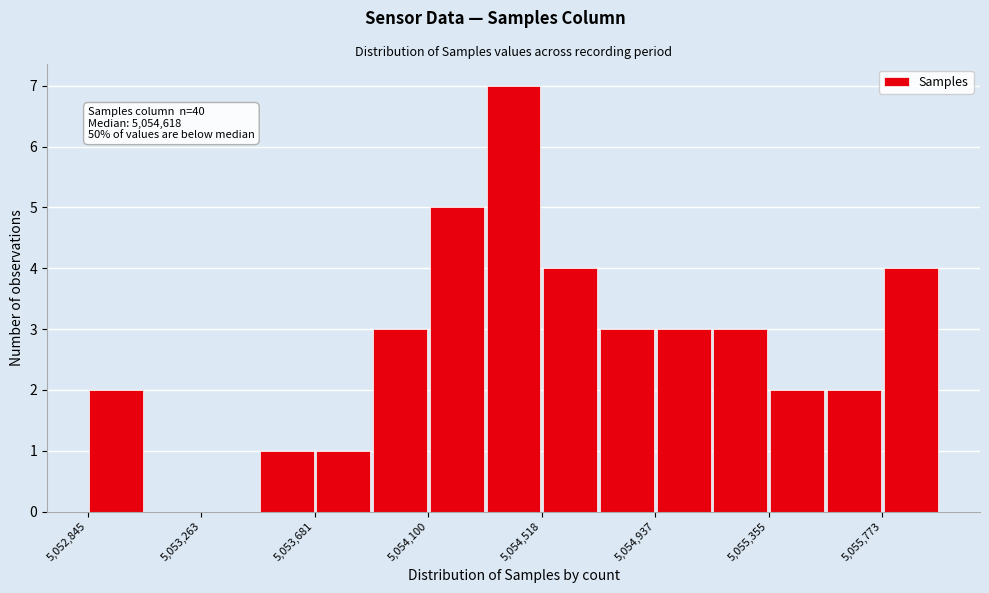

Over which range of the x-axis is the bar tallest?

5054300 to 5054500